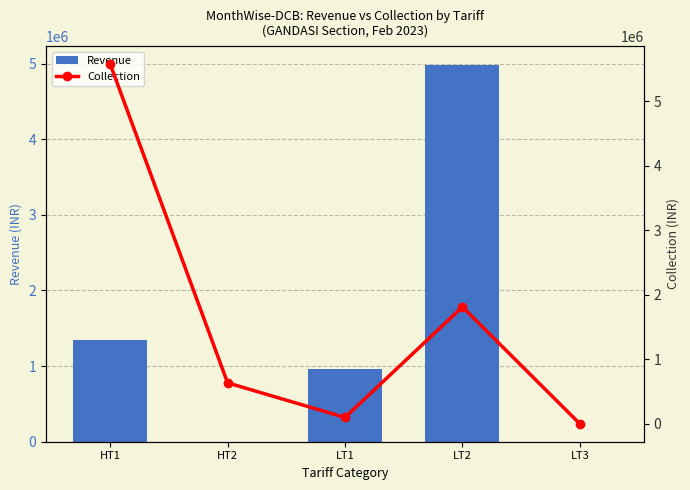

Reading left to right, list all the values displayed in this chart.

Revenue: HT1=1346293.9	HT2=0.0	LT1=961098.2	LT2=4981423.9	LT3=271.7
Collection: HT1=5574871.0	HT2=633467.2	LT1=97811.0	LT2=1810806.7	LT3=0.0